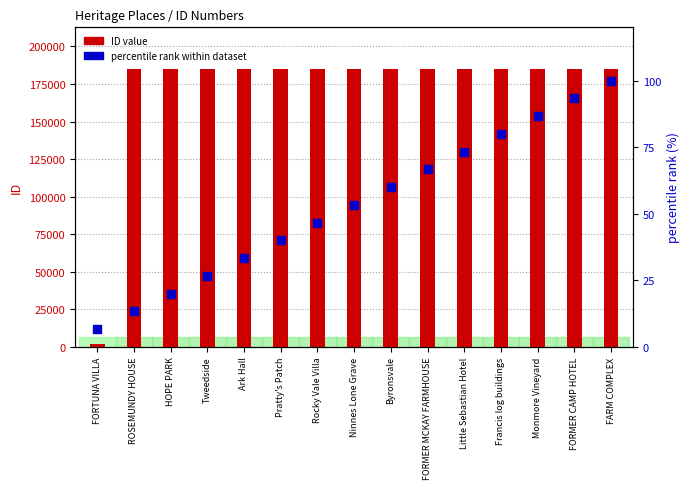

Which series contains the lowest Y value?

percentile rank within dataset